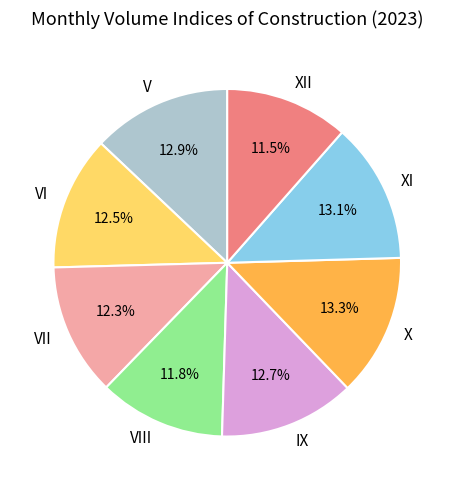

Is IX the majority of the pie?

No